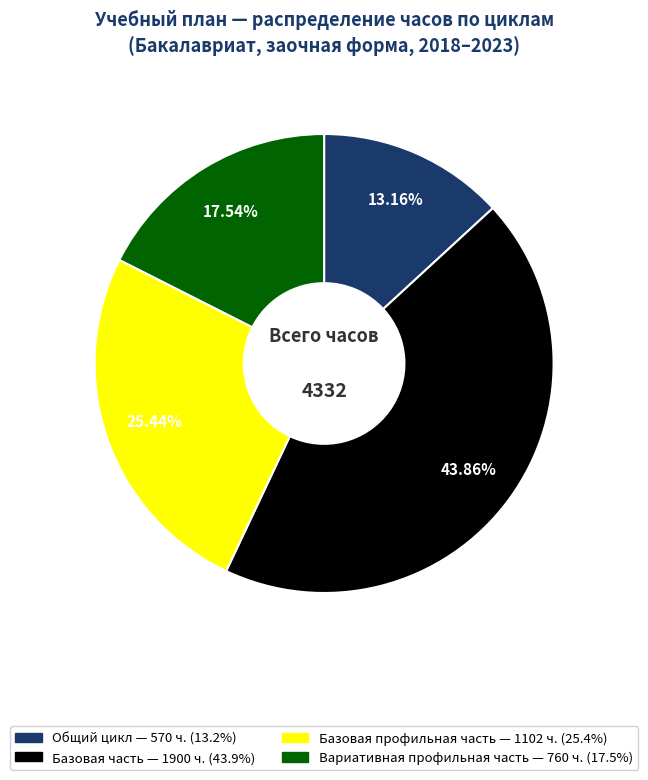

Which category has the smallest portion of the pie?

Общий цикл